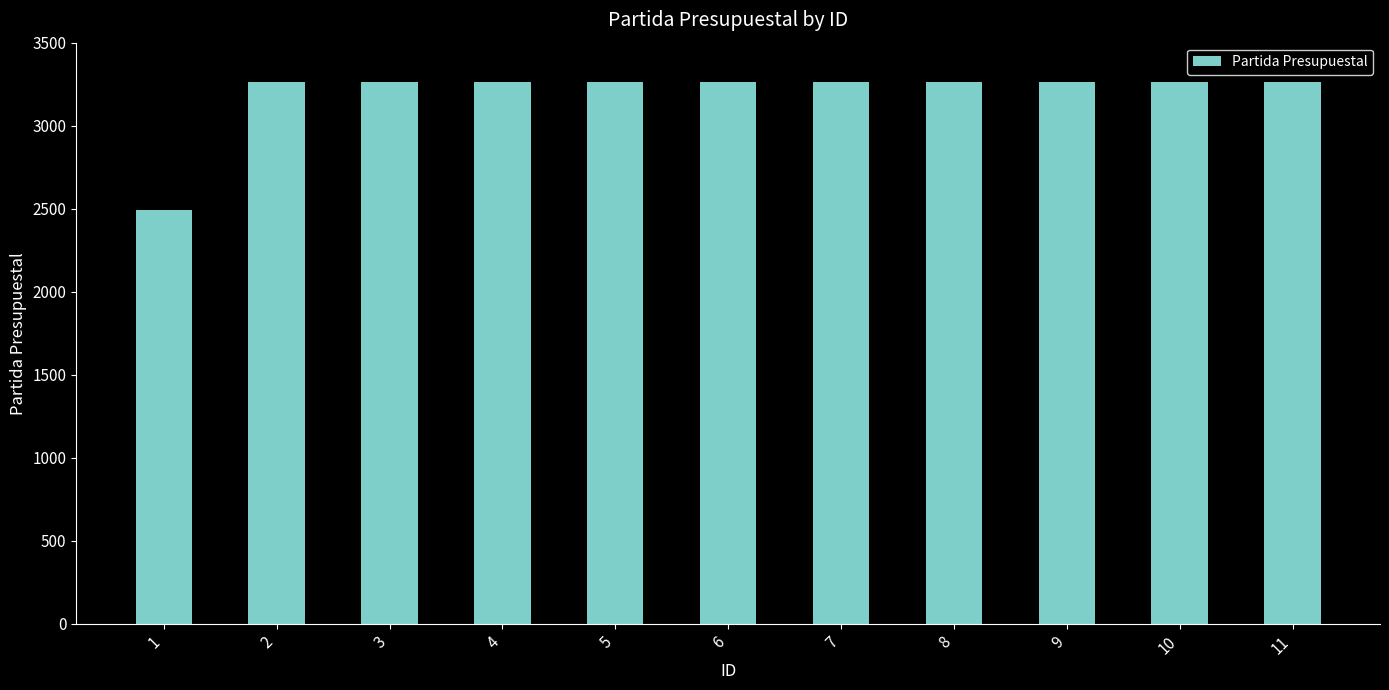

What is the approximate value at 11, to the nearest 50?

3250